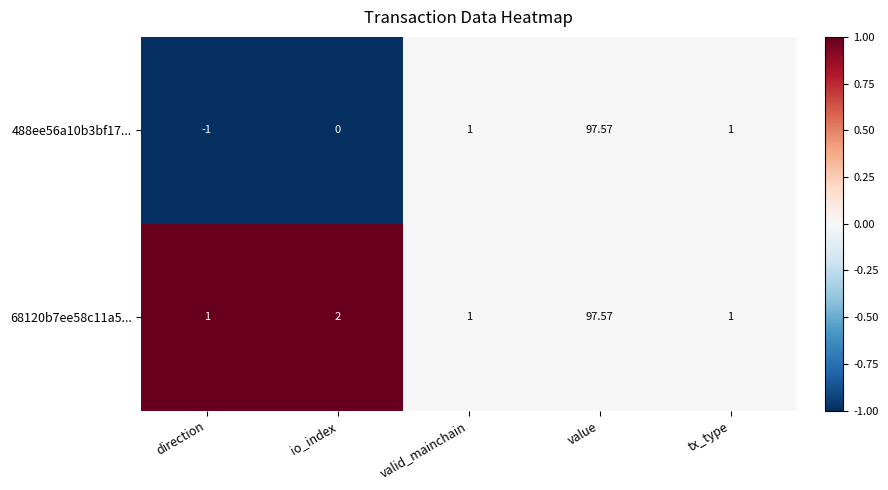

Where is 68120b7ee58c11a5... nearest to the value 49?

io_index